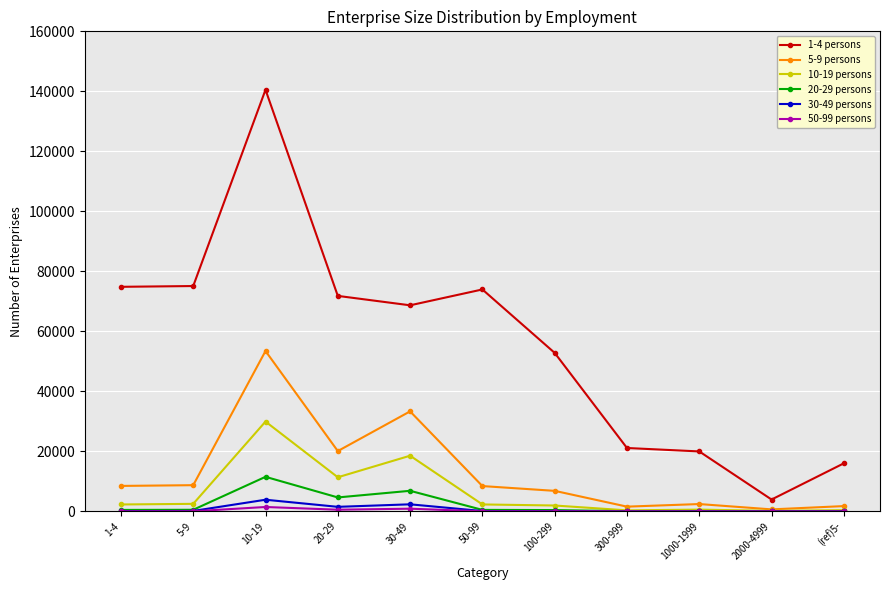

Count the number of categories in the chart.

11